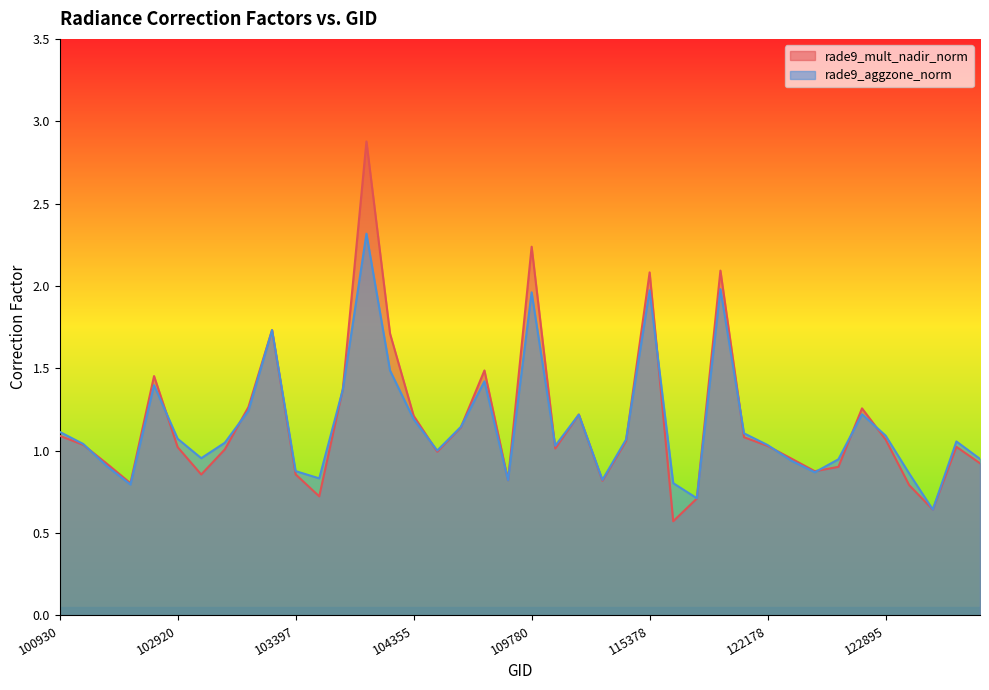

At which label does rade9_mult_nadir_norm reach its minimum?

26